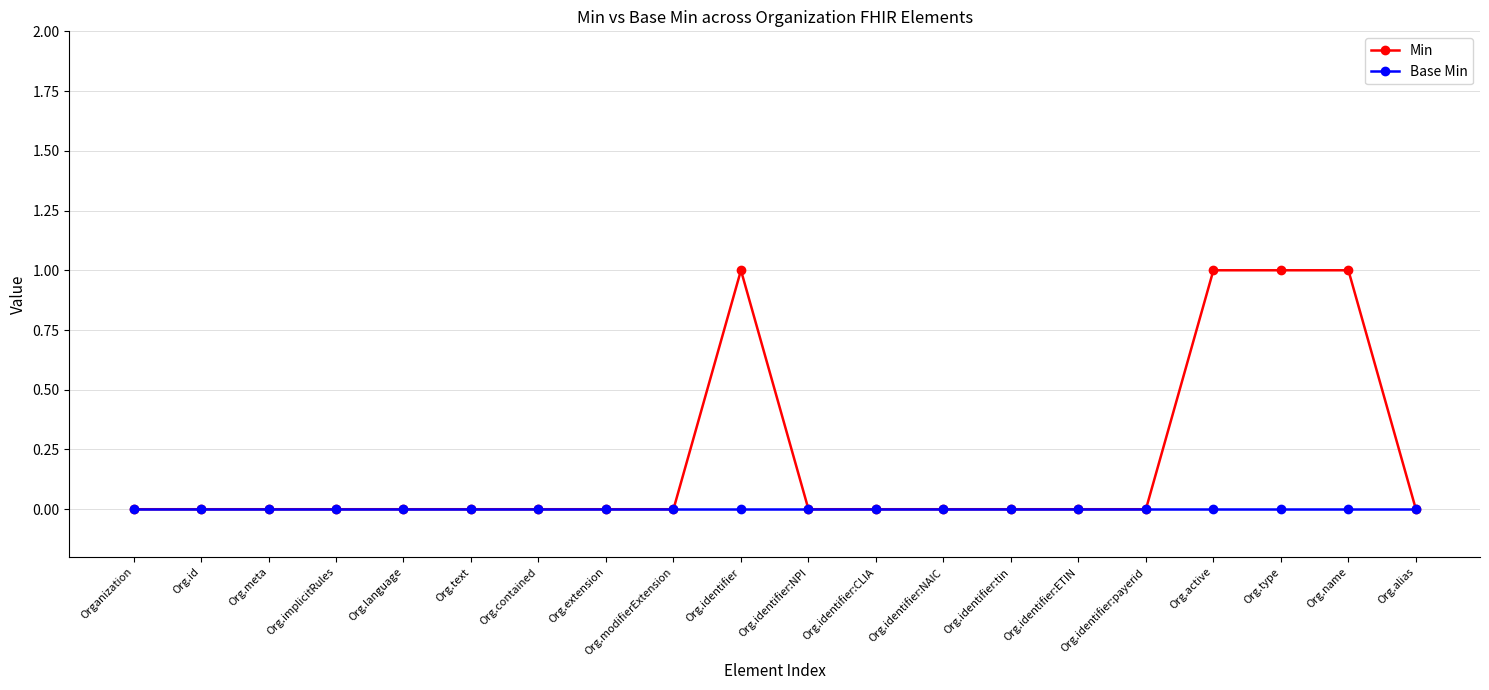

Reading left to right, what are all the values shown in this chart?

Min: 0	0	0	0	0	0	0	0	0	1	0	0	0	0	0	0	1	1	1	0
Base Min: 0	0	0	0	0	0	0	0	0	0	0	0	0	0	0	0	0	0	0	0